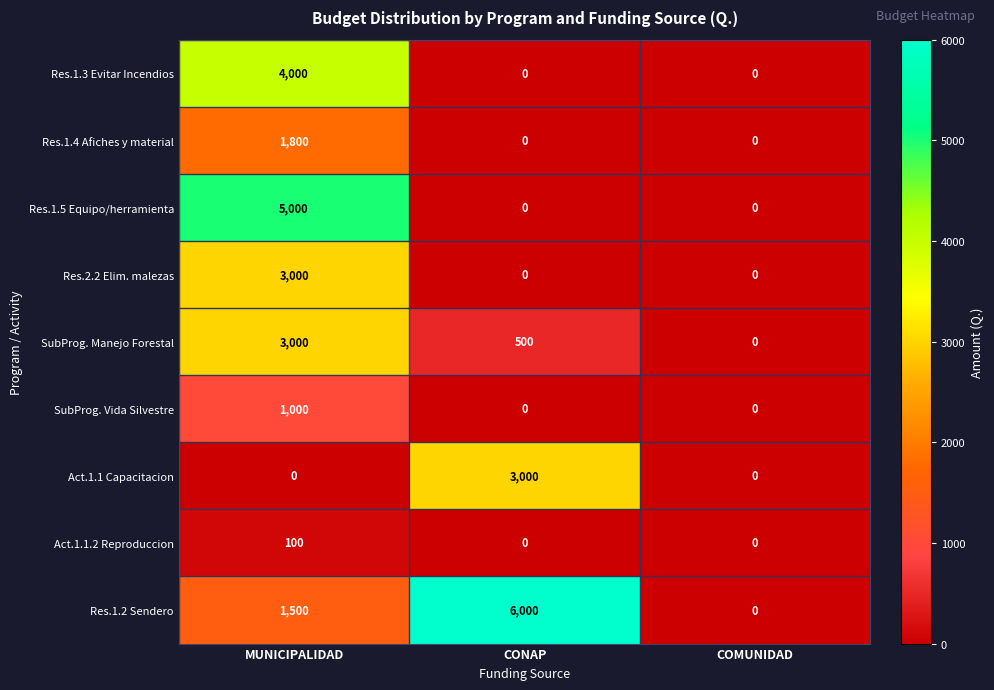

At which category does the chart reach its peak across all series?

CONAP